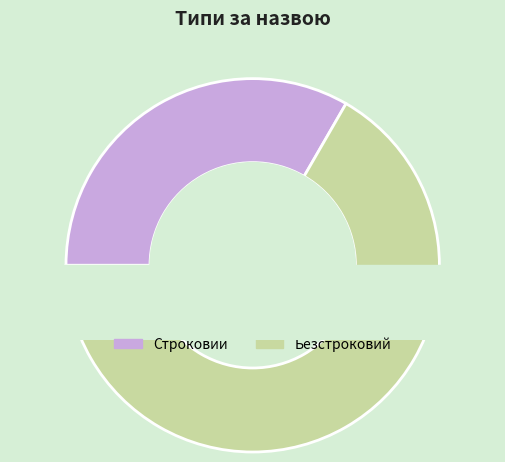

Is there a majority slice in this chart?

Yes